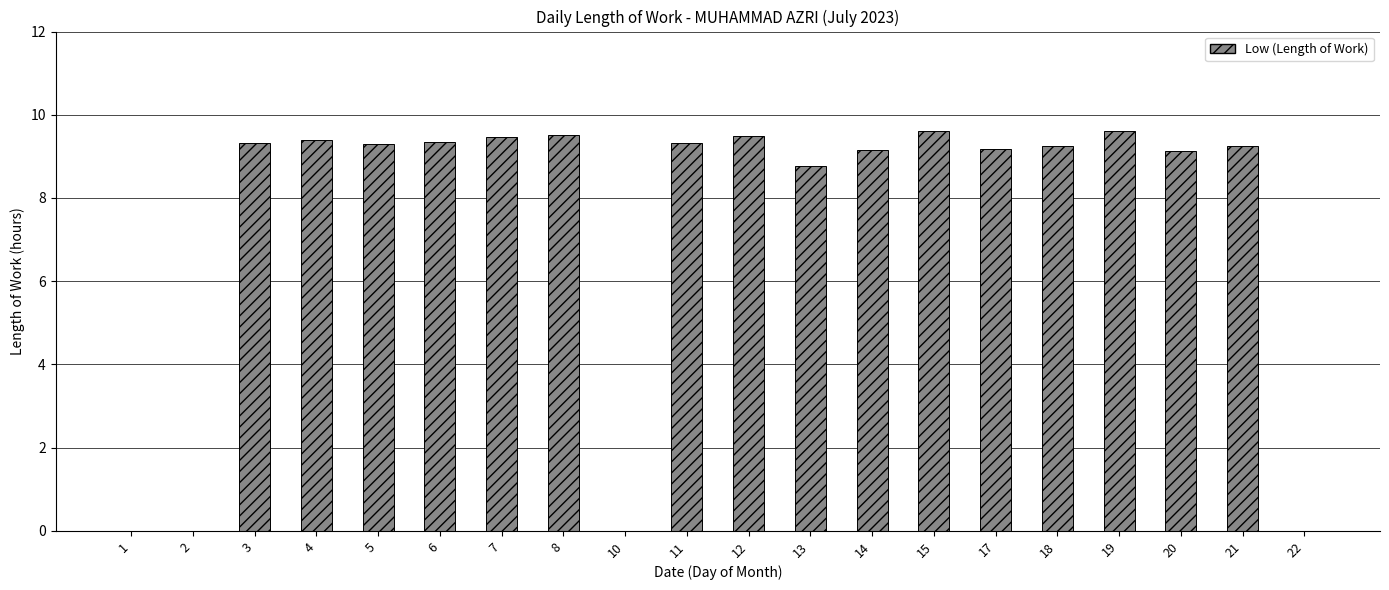

What is the sum of the values at 3 and 5?

18.6